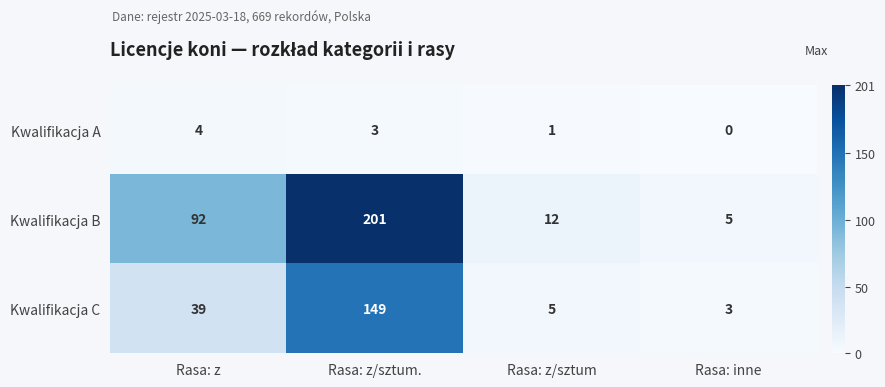

What is the difference between the maximum and minimum values in the Kwalifikacja A series?

4